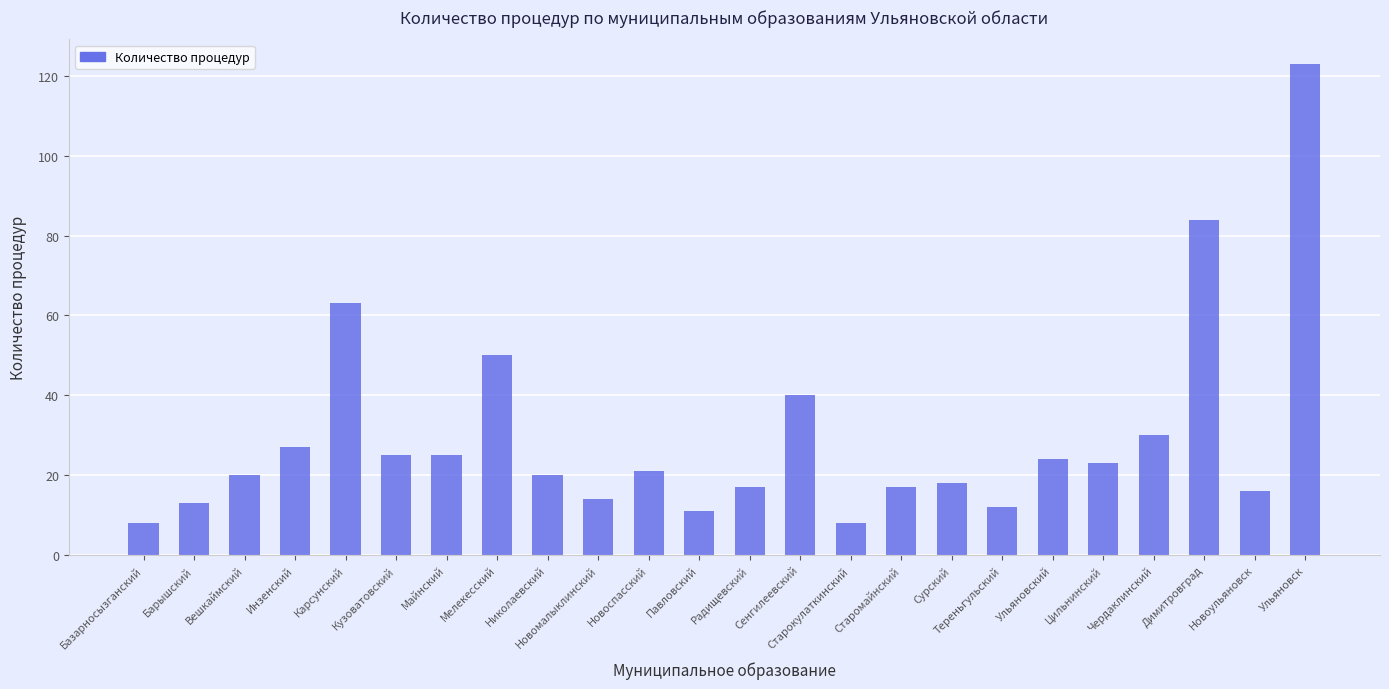

What is the maximum value shown in the chart?

123